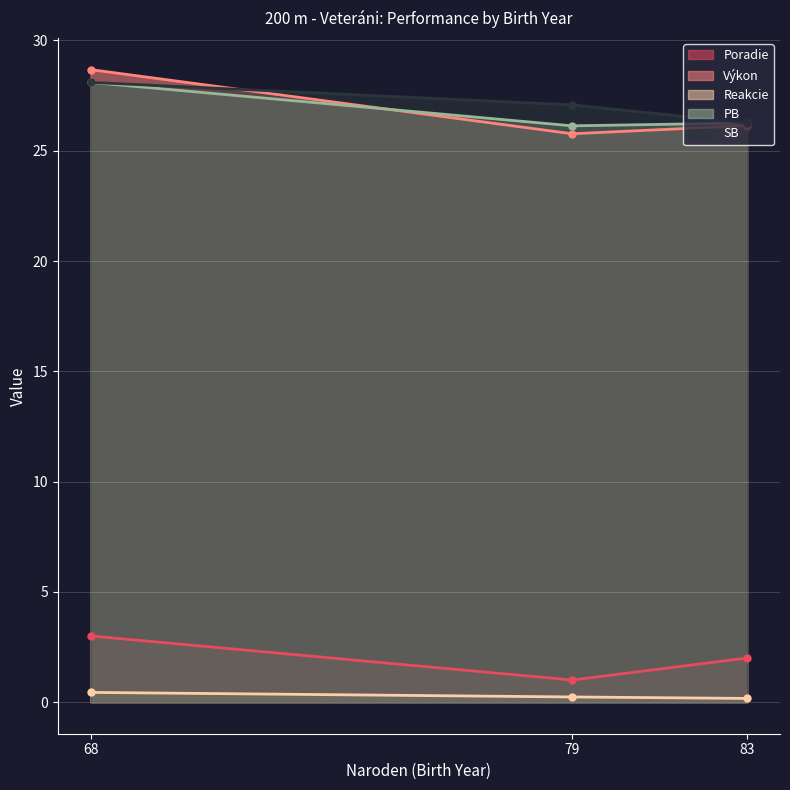

How many distinct data groups are displayed?

5